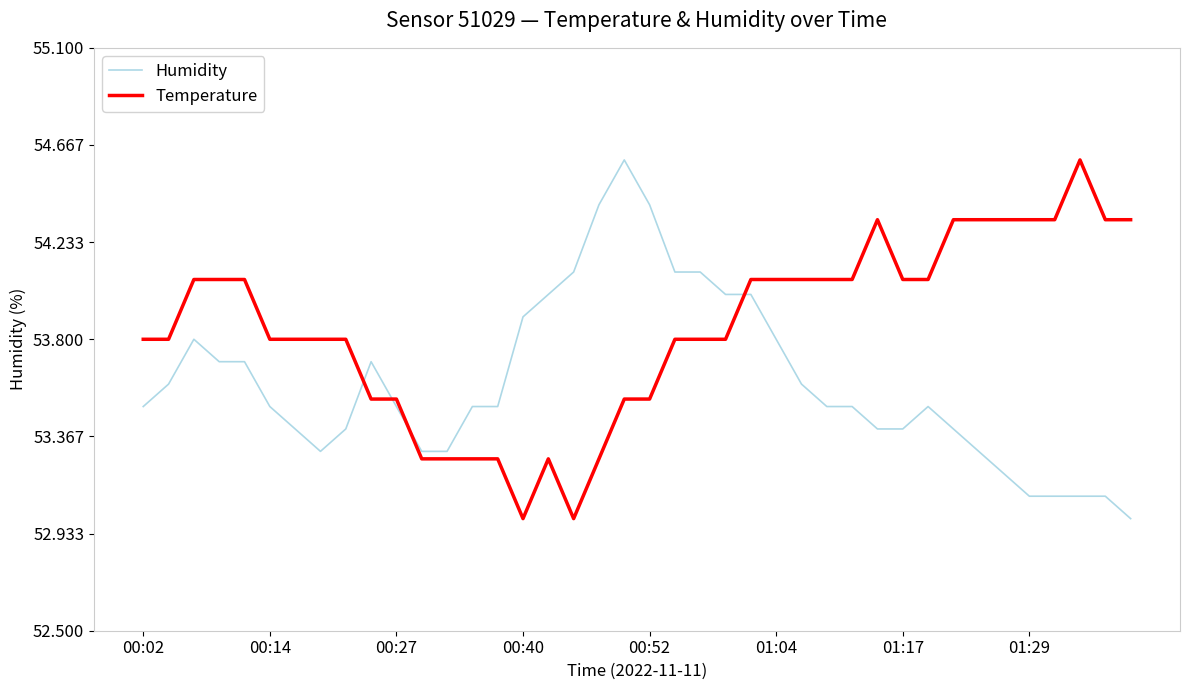

What is the maximum value for Humidity?

54.6